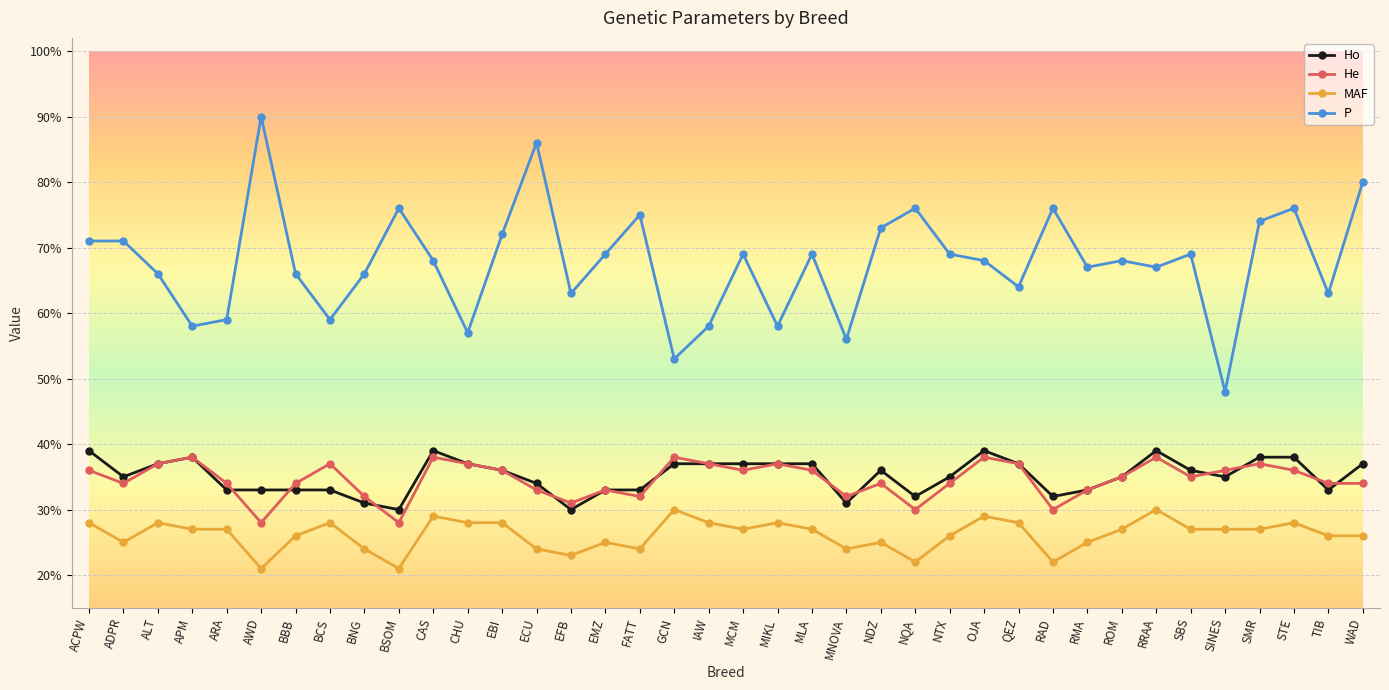

What is the label of the 5th point from the left?

ARA